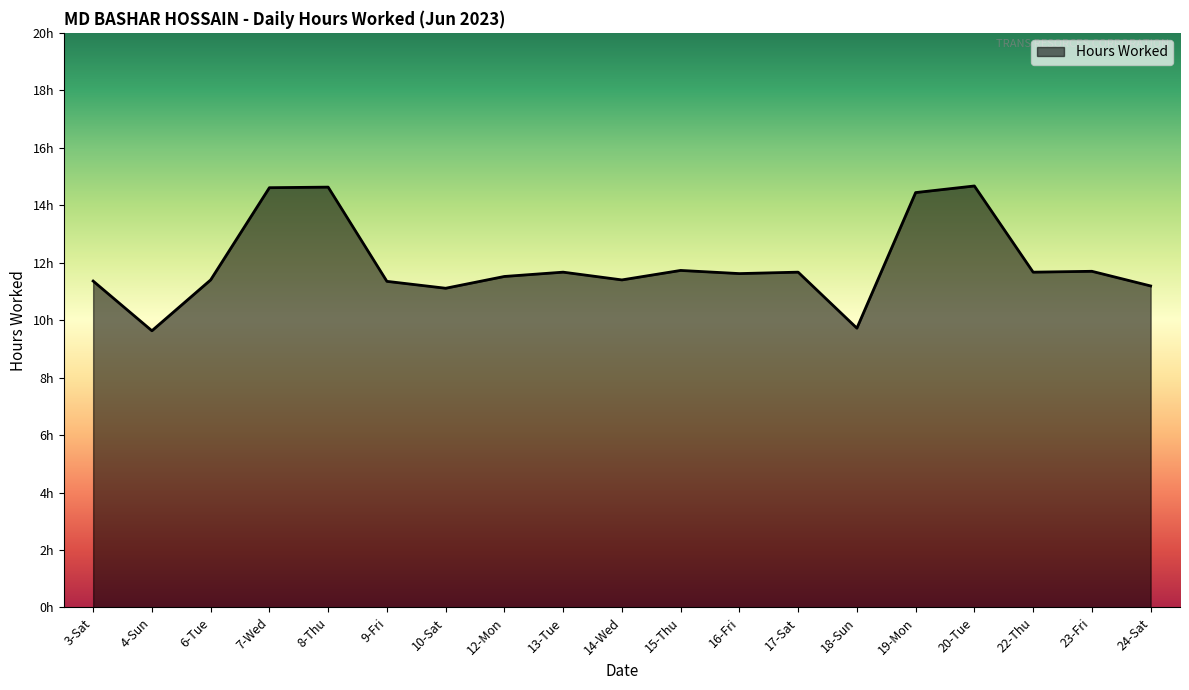

At which label does the data first exceed 11?

3-Sat